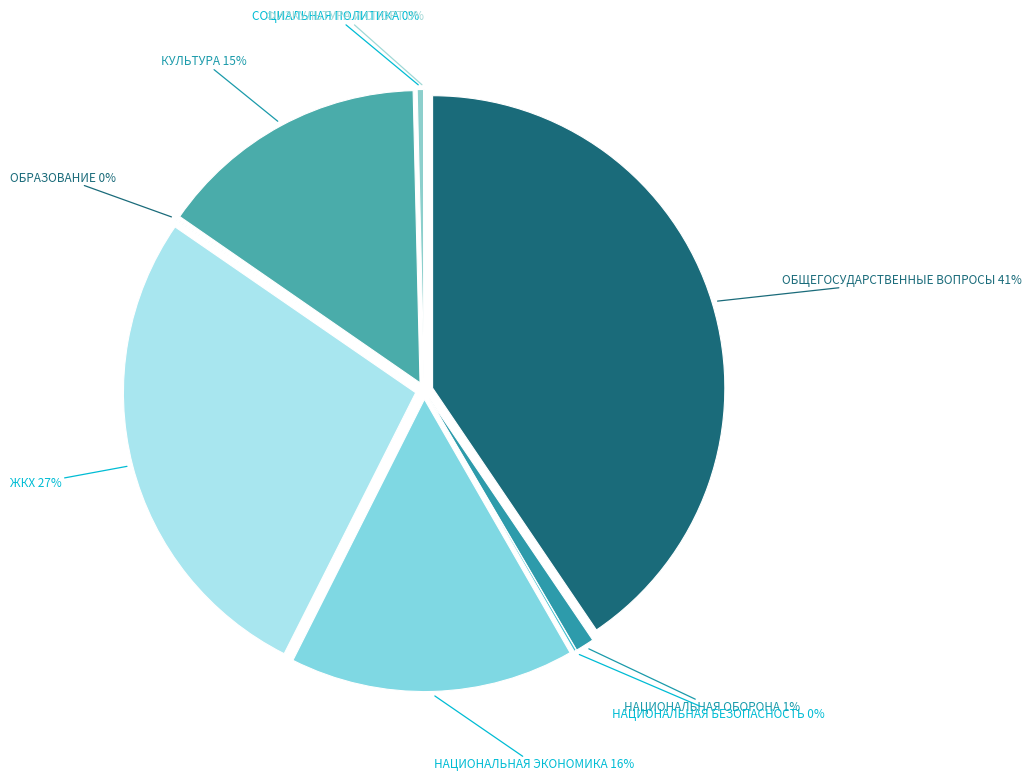

Is there any slice that represents more than half of the pie?

No